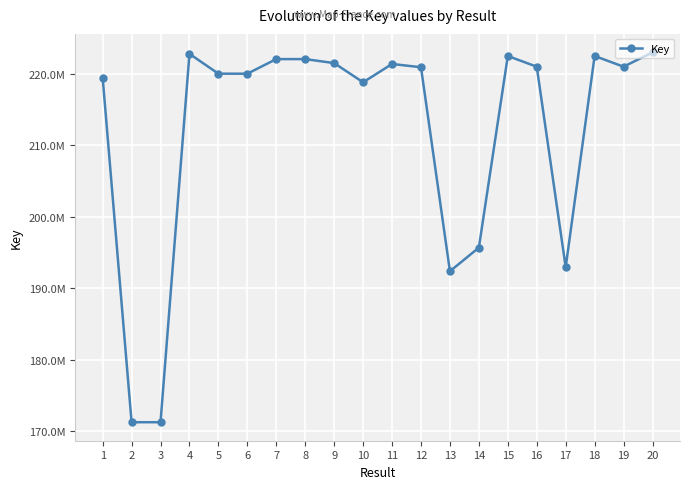

Does the chart have visible grid lines?

Yes